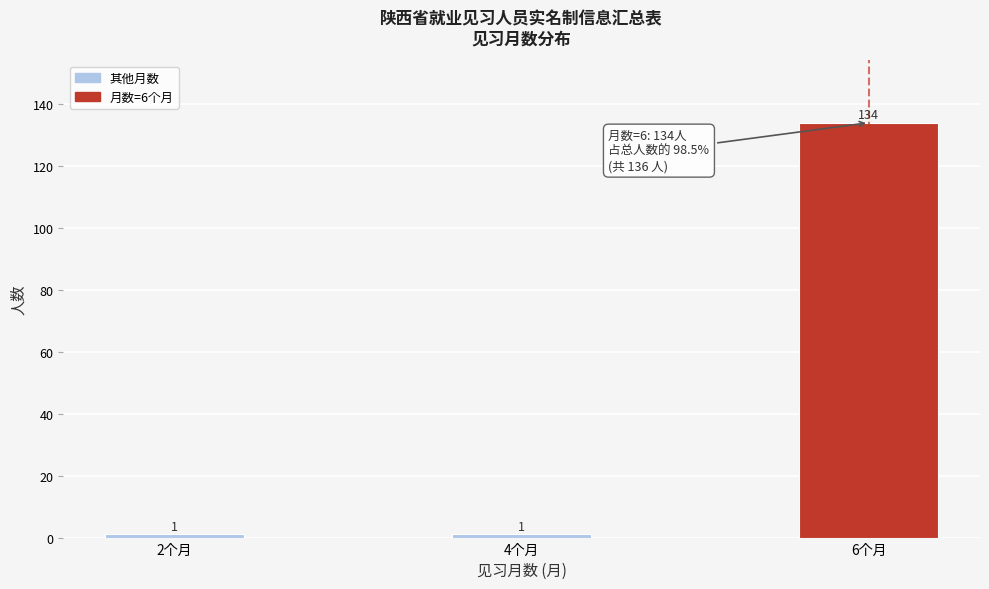

Reading left to right, list all the values displayed in this chart.

1	1	134